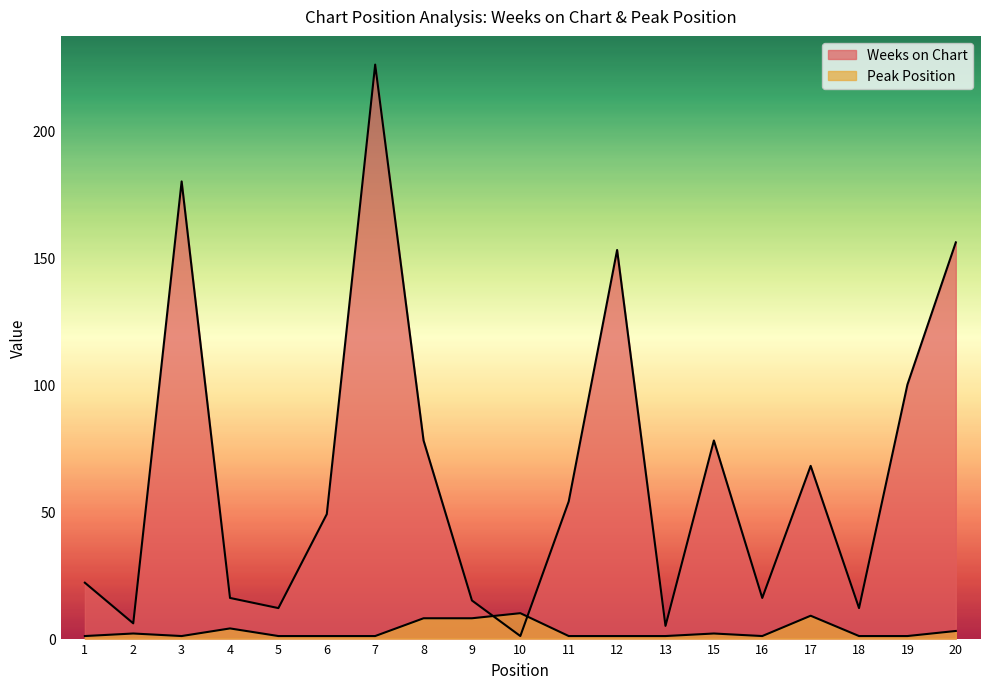

Is it true that Peak Position equals 9 at 17?

True